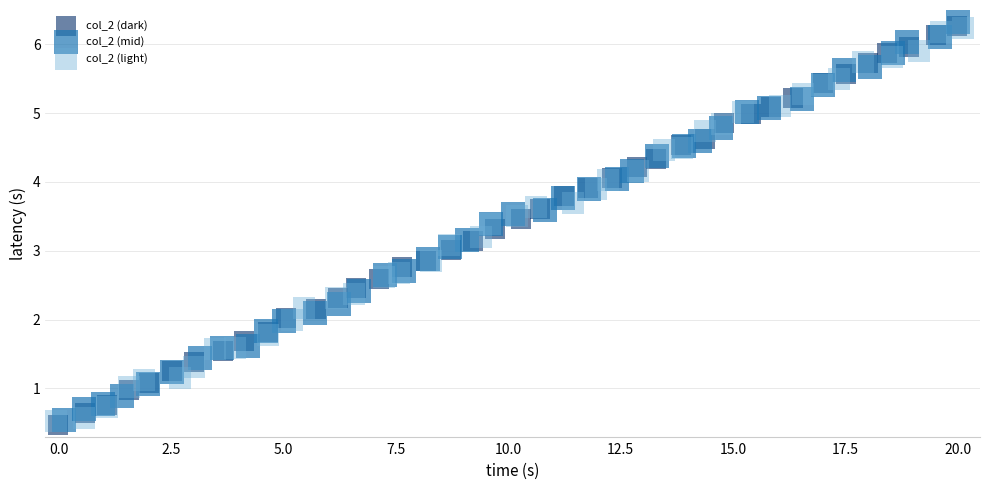

Which series contains the lowest Y value?

col_2 (dark)